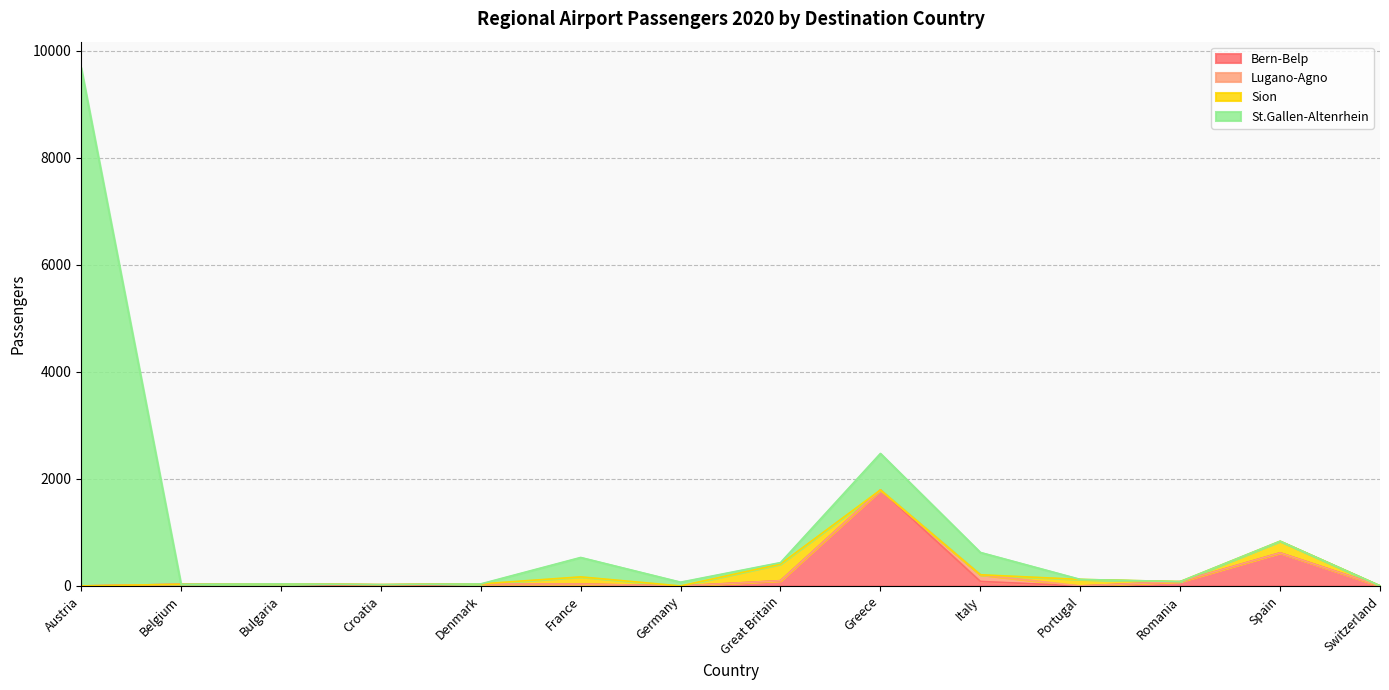

Does the chart display data point markers on the line(s)?

No